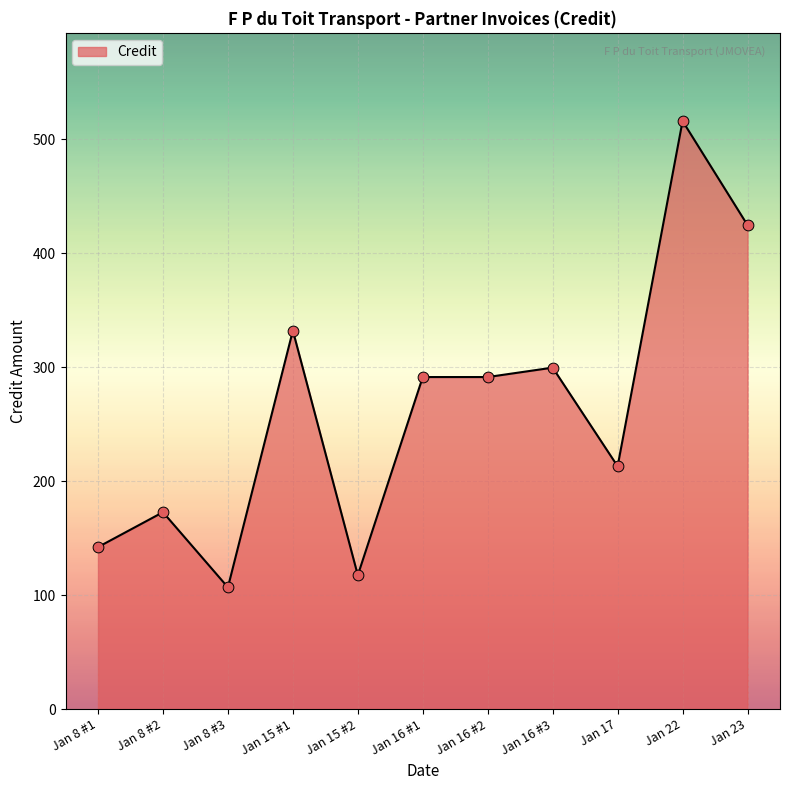

What is the change in value from Jan 15 #2 to Jan 23?

+307.2